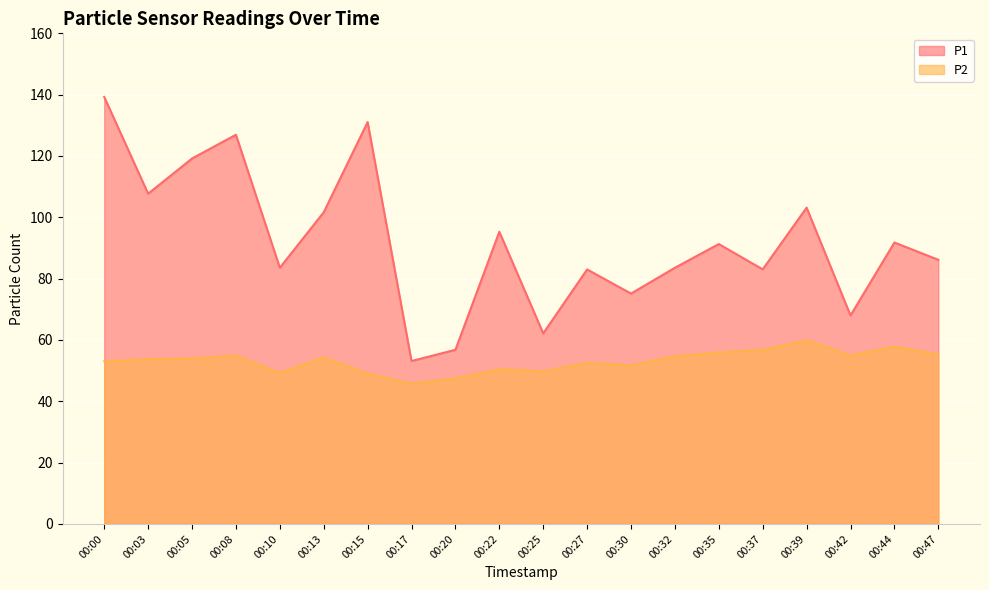

The value of P1 at 00:39 is 44.1. True or false?

False